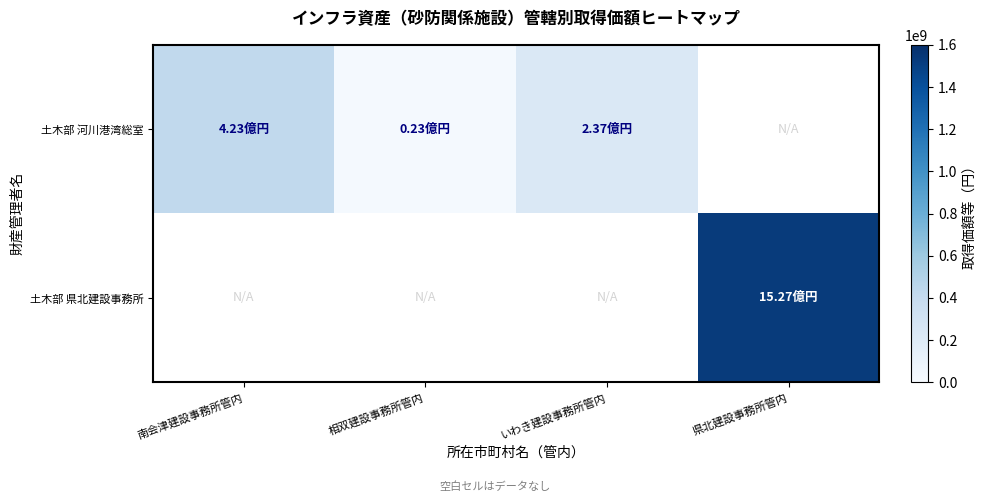

Rank the series at 県北建設事務所管内 from lowest to highest value.

土木部 河川港湾総室, 土木部 県北建設事務所